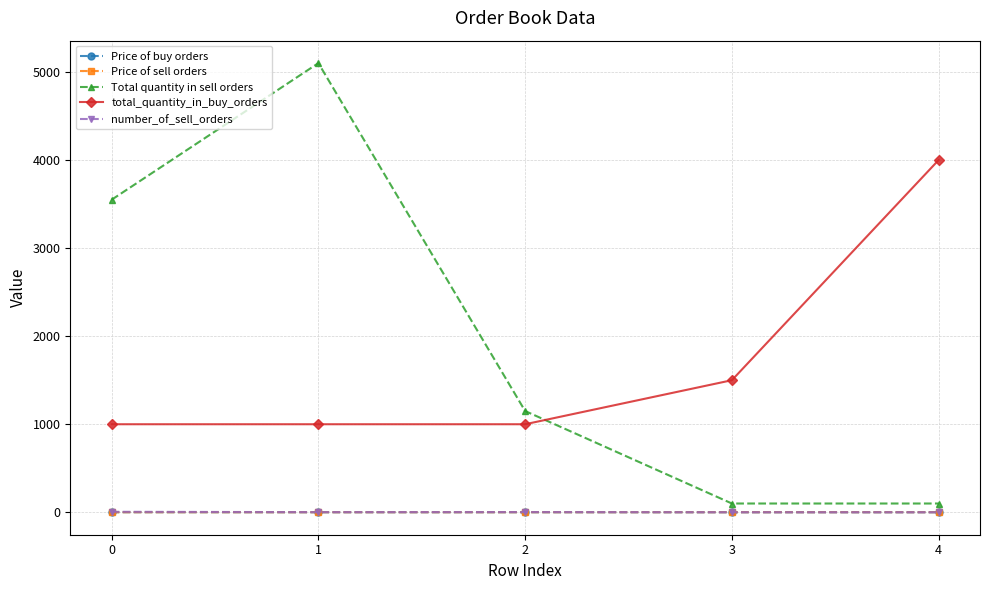

What is the maximum value for total_quantity_in_buy_orders?

4000.0